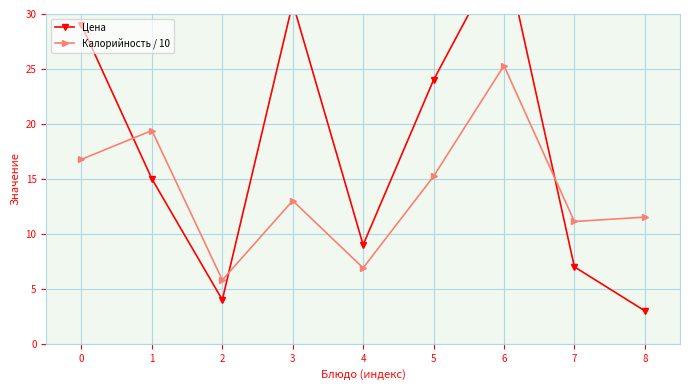

After their last crossing, which series has the higher values: Калорийность / 10 or Цена?

Калорийность / 10